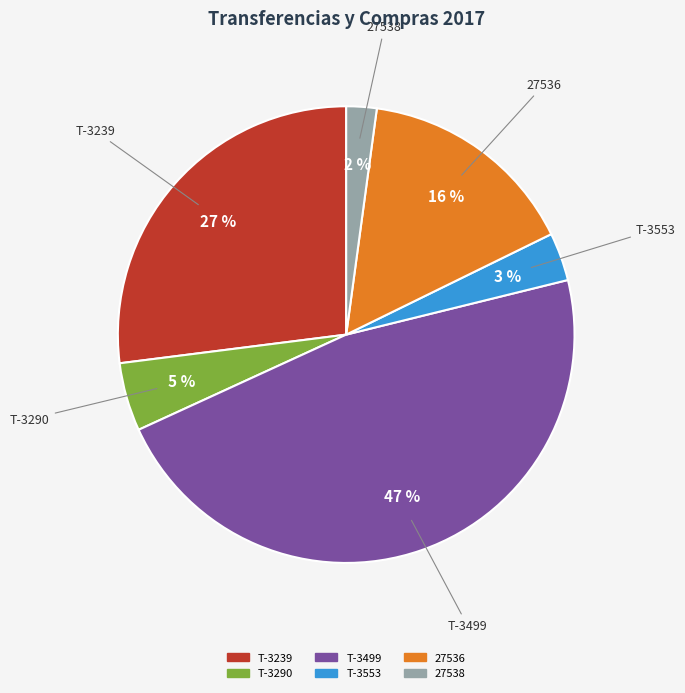

Rank the categories by value from highest to lowest.

T-3499, T-3239, 27536, T-3290, T-3553, 27538